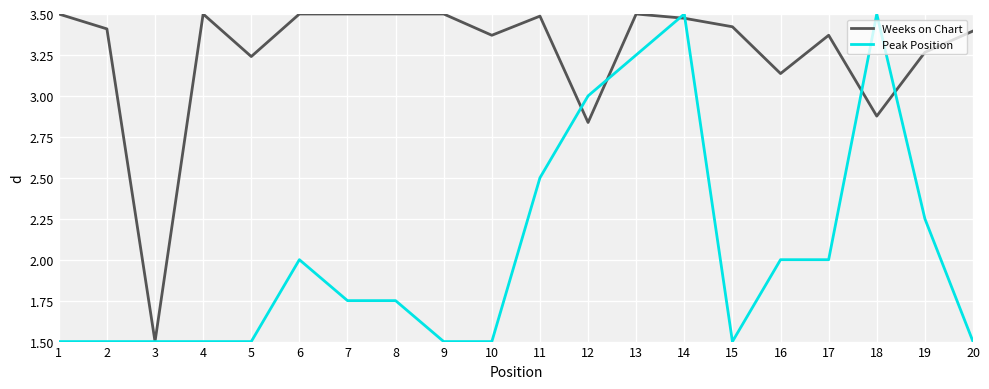

Is the value of Weeks on Chart at 7 greater than the value of Peak Position at 10?

Yes